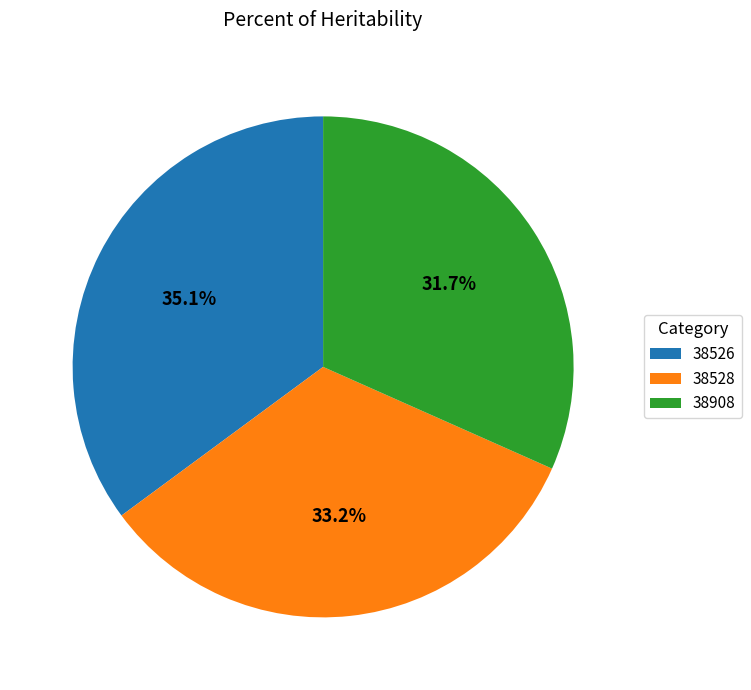

What percentage is the 38526 slice, to the nearest percent?

35%